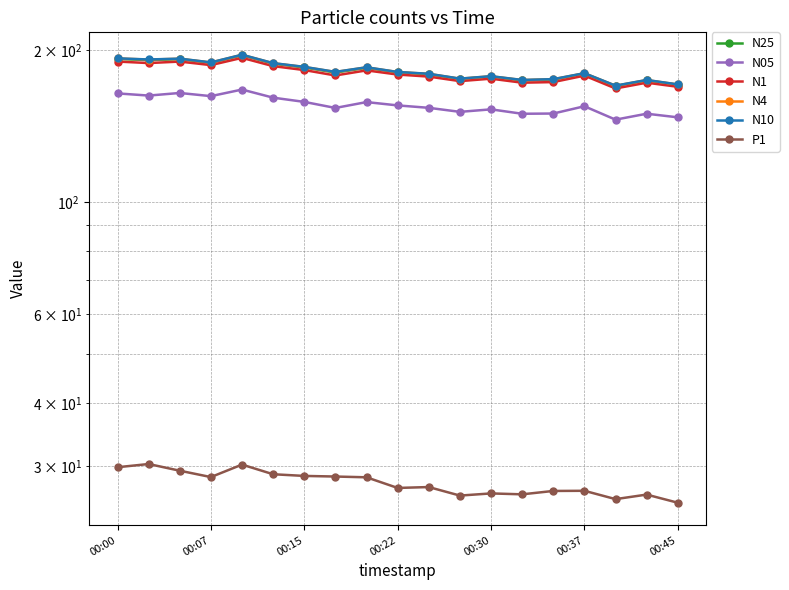

Is the value of N1 at 00:07 greater than the value of N10 at 00:37?

Yes